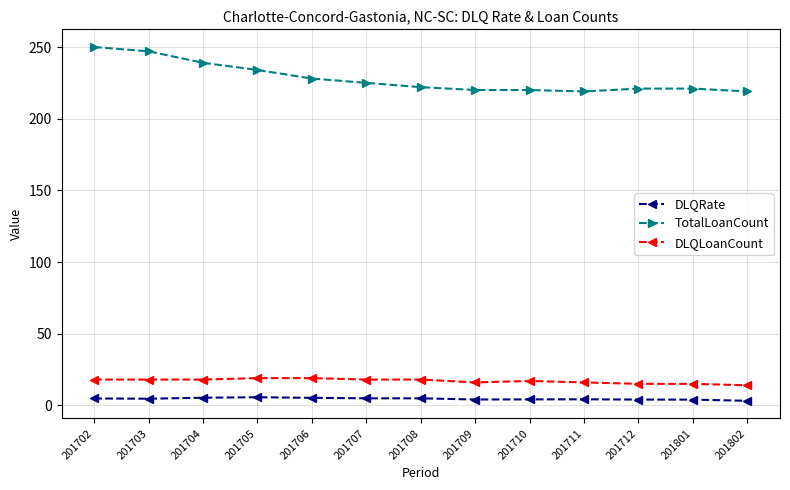

What are all the series names shown in the legend?

DLQRate, TotalLoanCount, DLQLoanCount